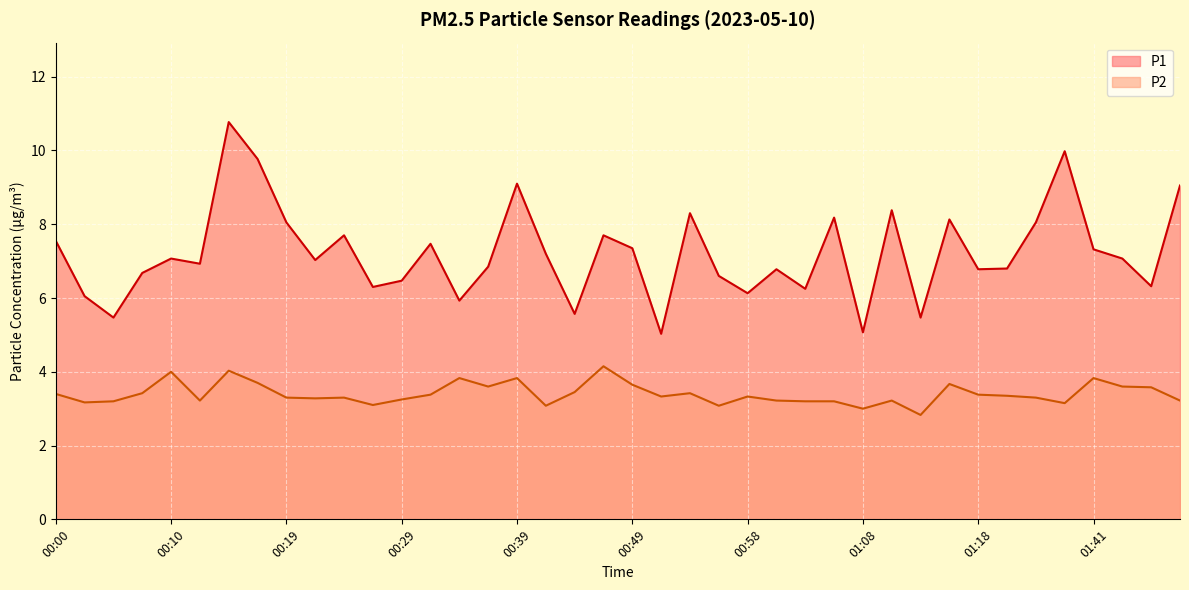

What is the value of the P2 point at the 39th from the left?

3.6